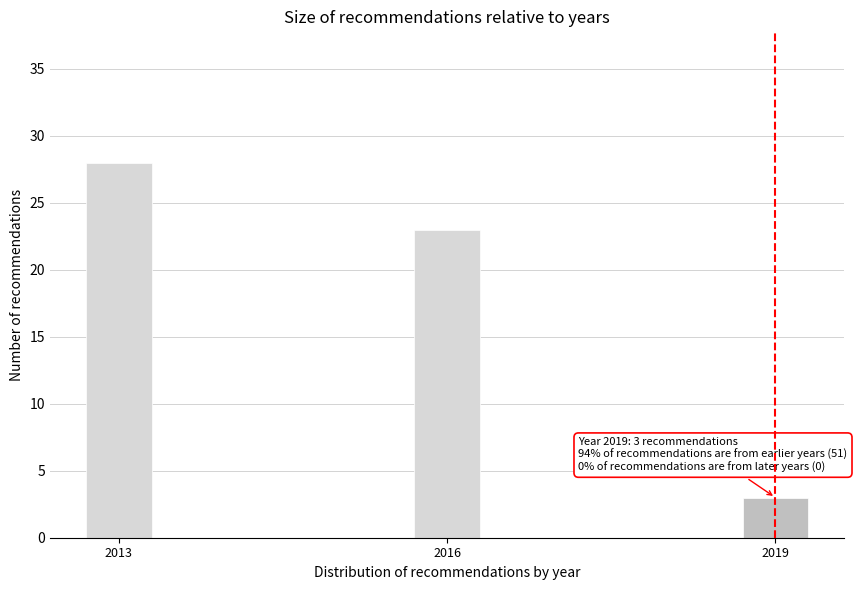

Reading left to right, what are all the values shown in this chart?

28	23	3